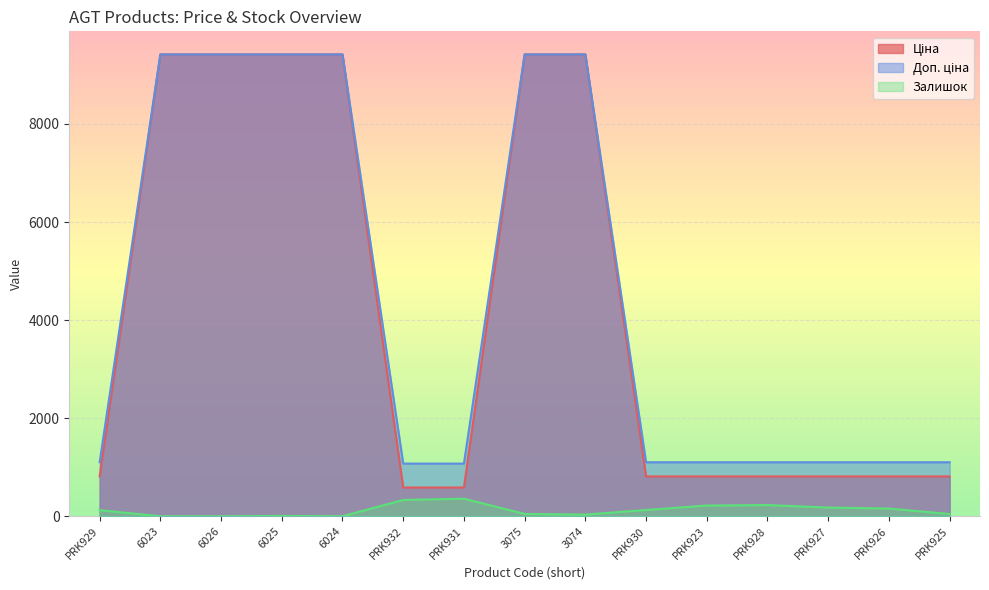

Which category has the lowest value in the Ціна series?

PRK932